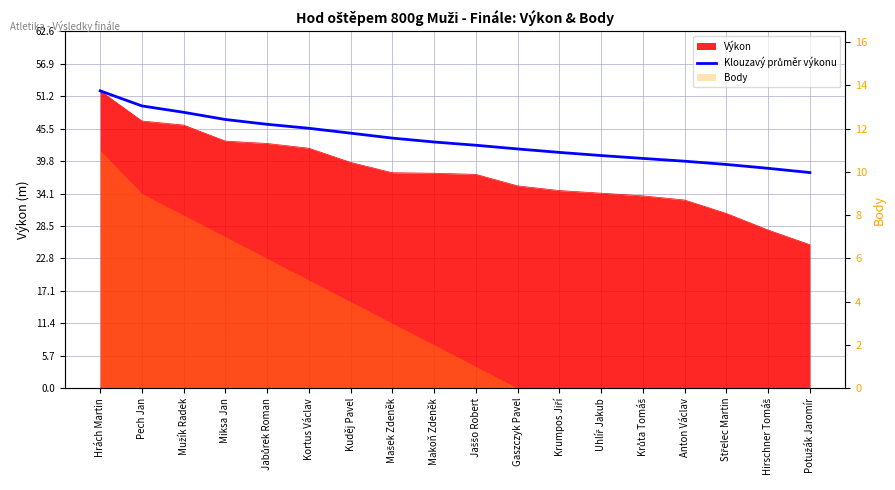

True or false: the data shows 18.4 at Kortus Václav.

False